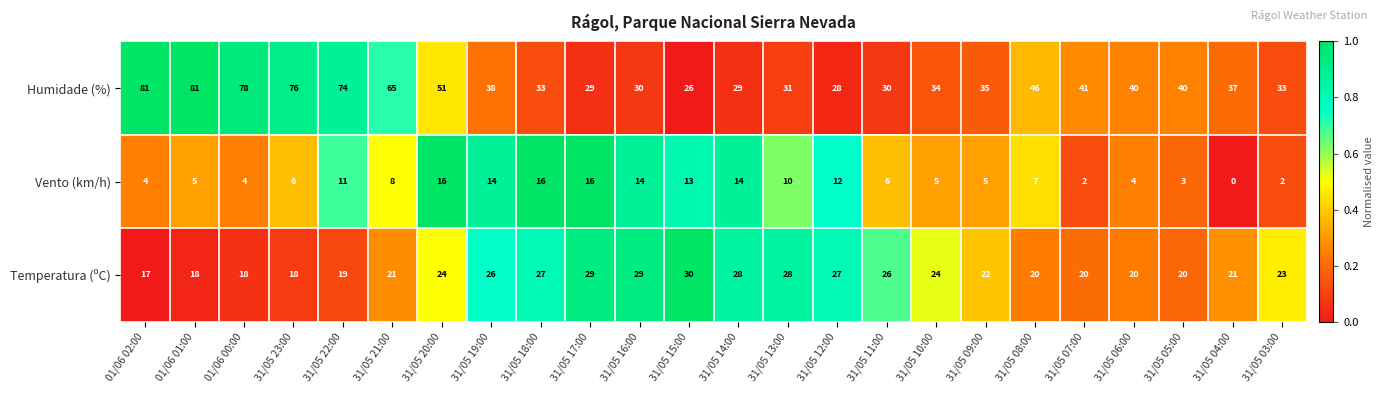

Count the number of categories in the chart.

24